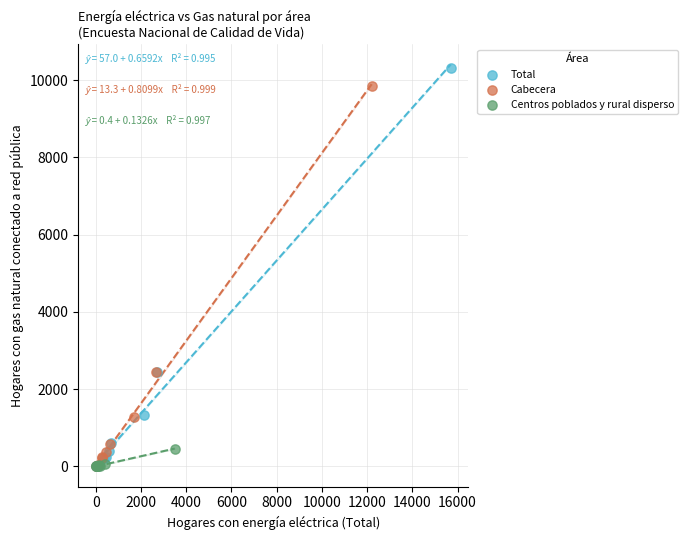

Which series has the widest spread of Y values?

Total